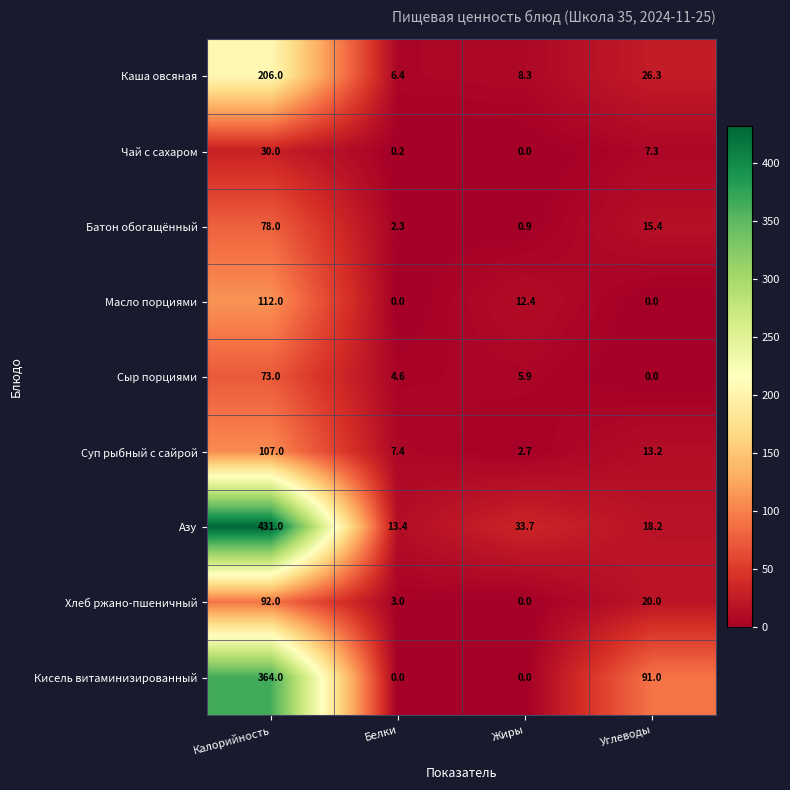

The value of Чай с сахаром at Белки is 0.2. True or false?

True